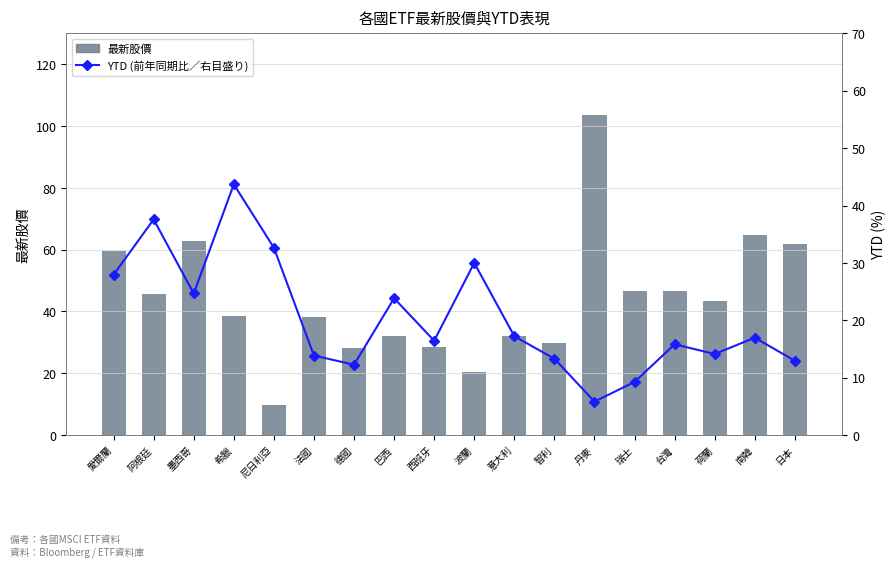

Rank the series by their average value, from highest to lowest.

最新股價, YTD (前年同期比／右目盛り)